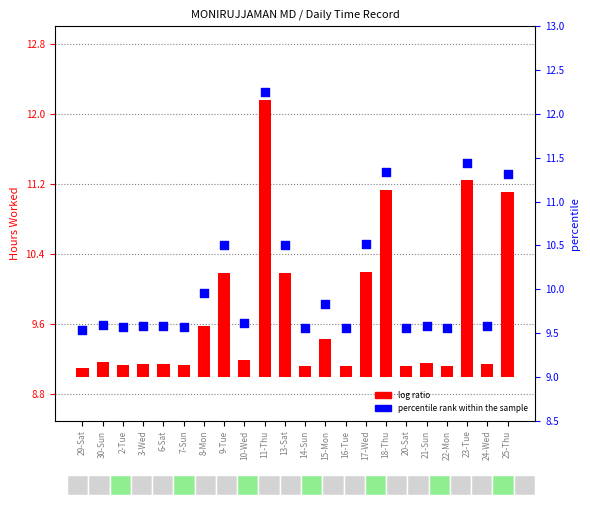

Which series reaches the maximum Y coordinate?

percentile rank within the sample